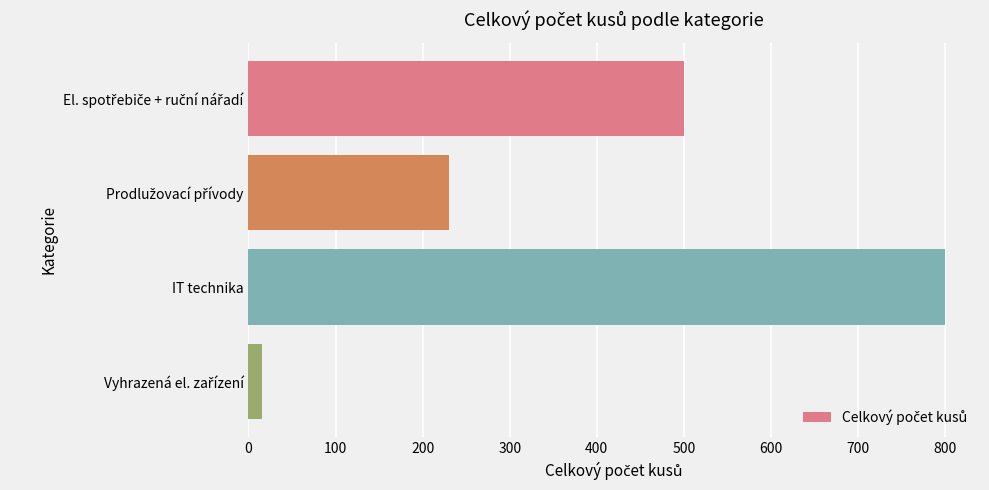

What is the sum of all values?

1546